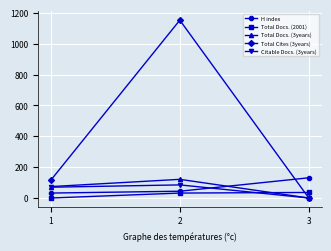

Which series changed the most between 2 and 3?

Total Cites (3years)